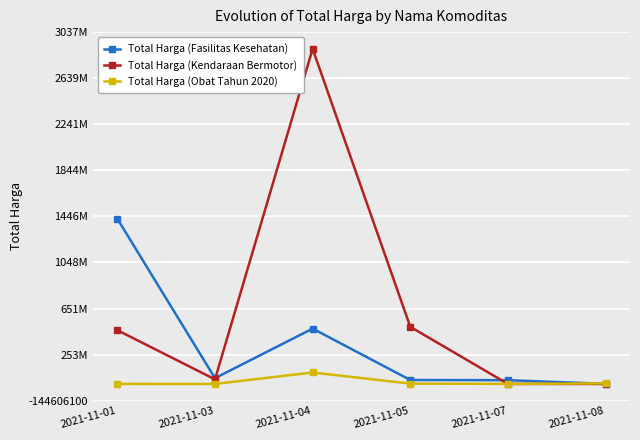

What are all the series names shown in the legend?

Total Harga (Fasilitas Kesehatan), Total Harga (Kendaraan Bermotor), Total Harga (Obat Tahun 2020)